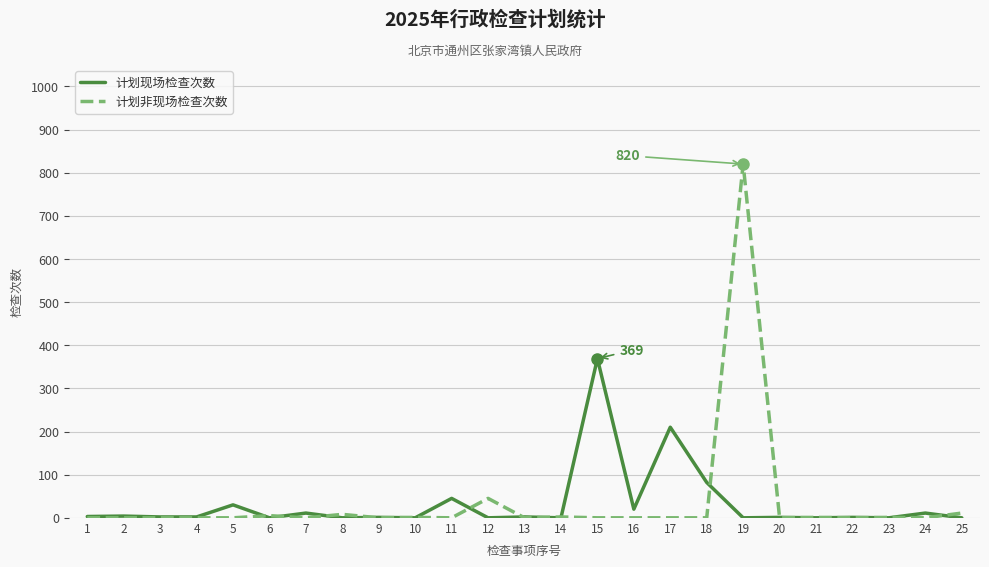

What is the highest value of the 计划非现场检查次数 series?

820